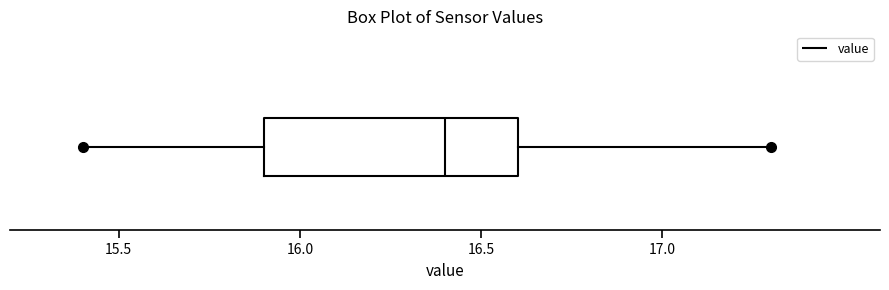

Where is the left edge of the box on the x-axis? The values are not printed on the chart, so give them approximately, as read against the axis.

15.9